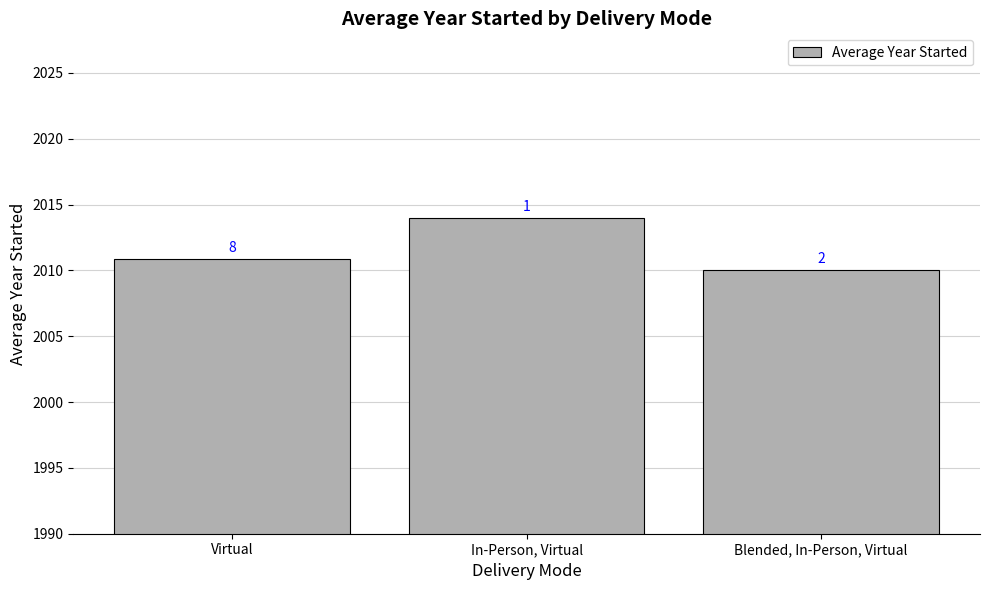

How many bars are there in total?

3